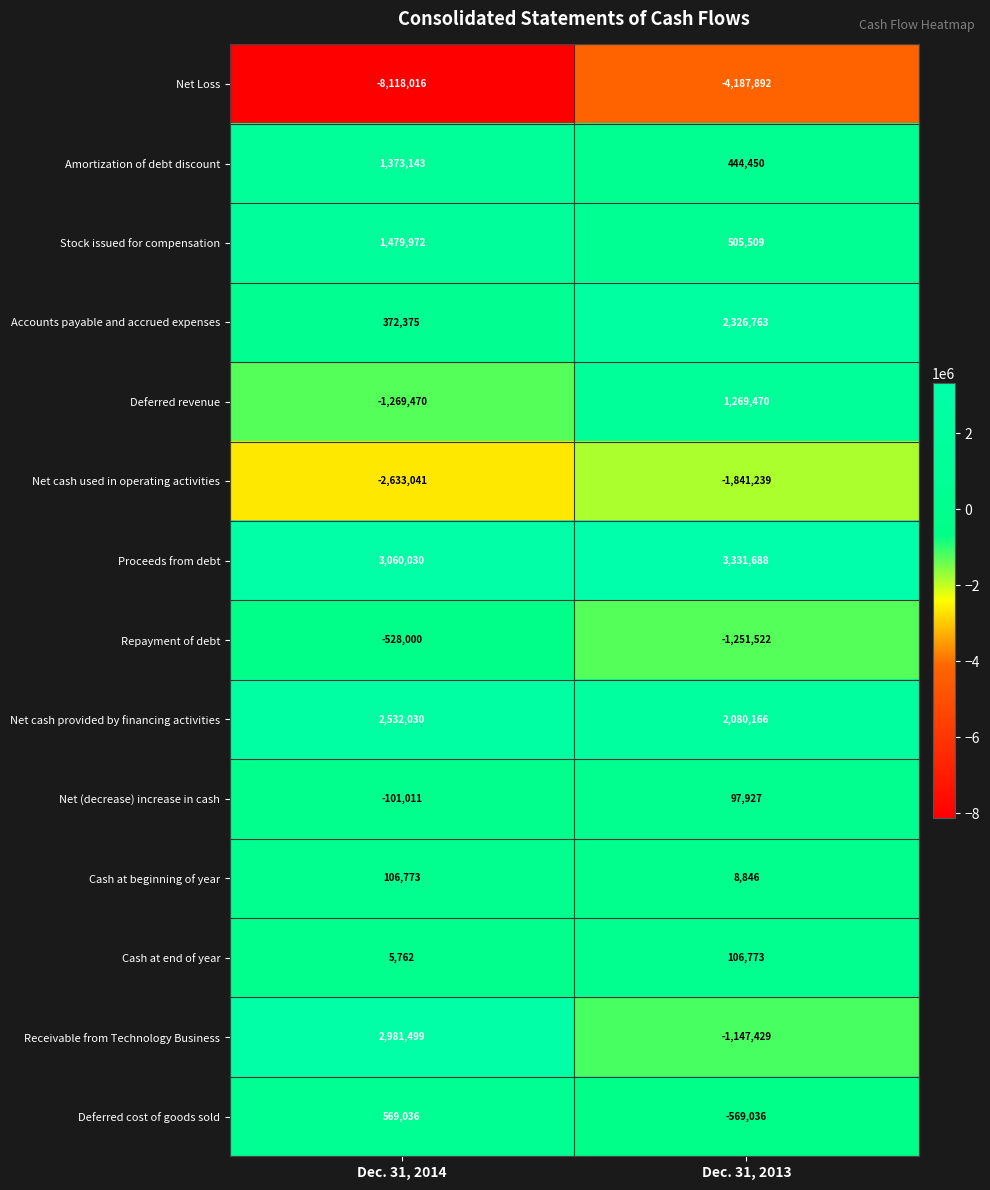

Which series has the widest spread of values?

Receivable from Technology Business